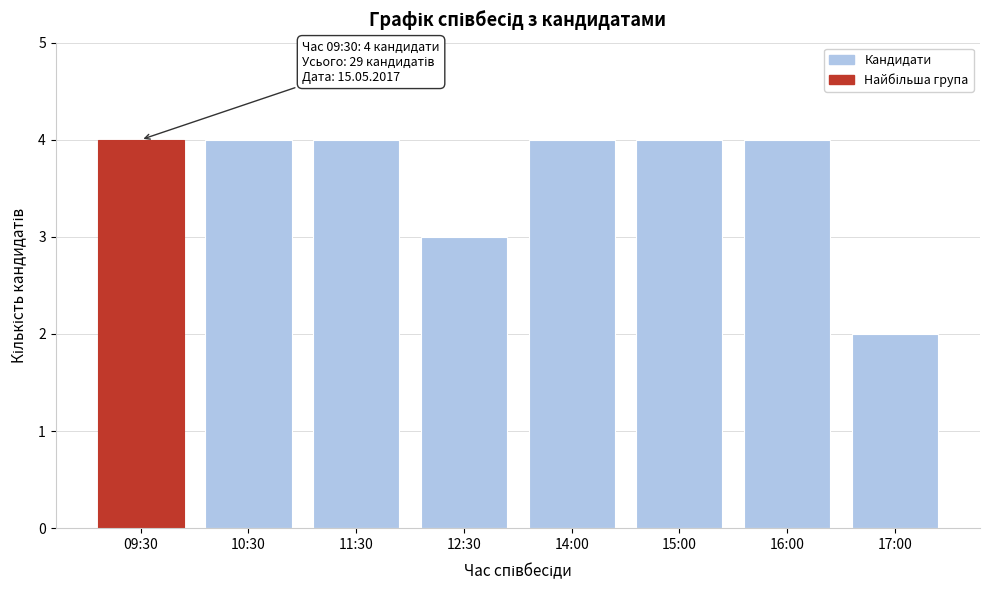

Reading left to right, what are all the values shown in this chart?

4	4	4	3	4	4	4	2